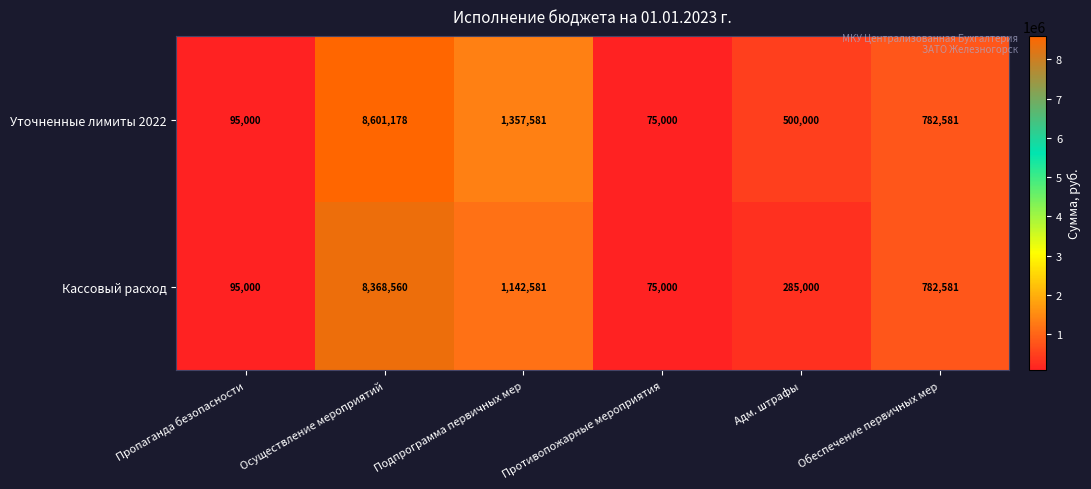

At which label does Кассовый расход first exceed 782581?

Осуществление мероприятий